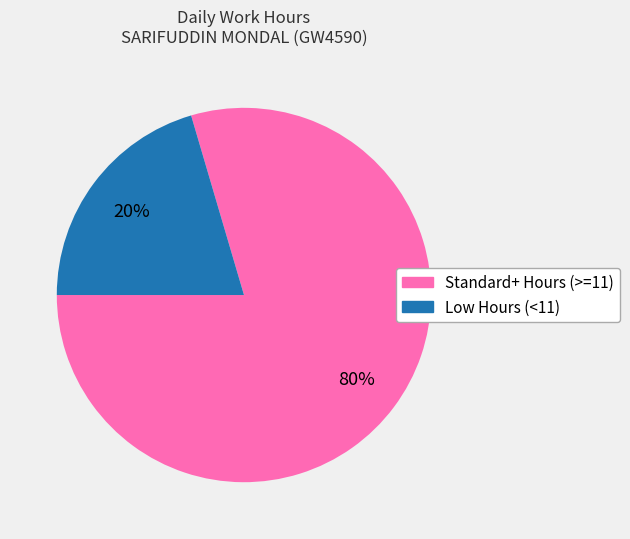

To the nearest percent, what is the average slice percentage?

50%